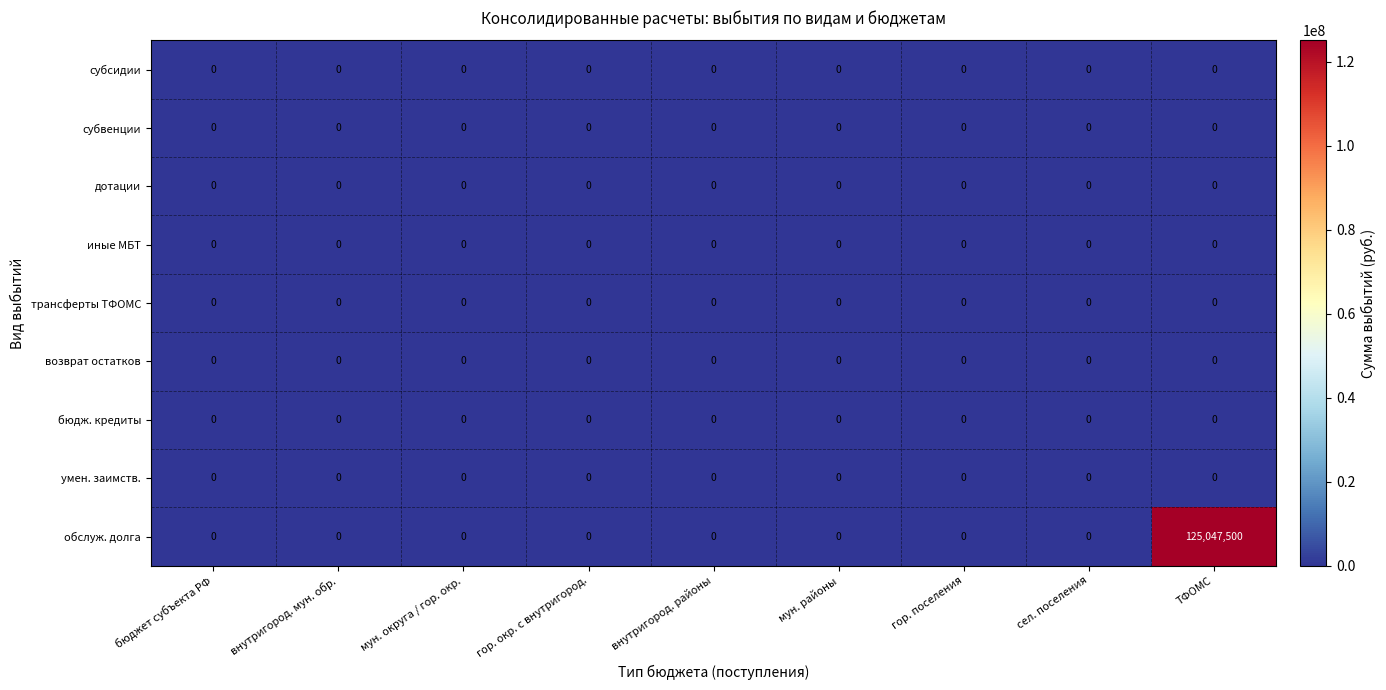

Which category has the highest value across all series?

ТФОМС